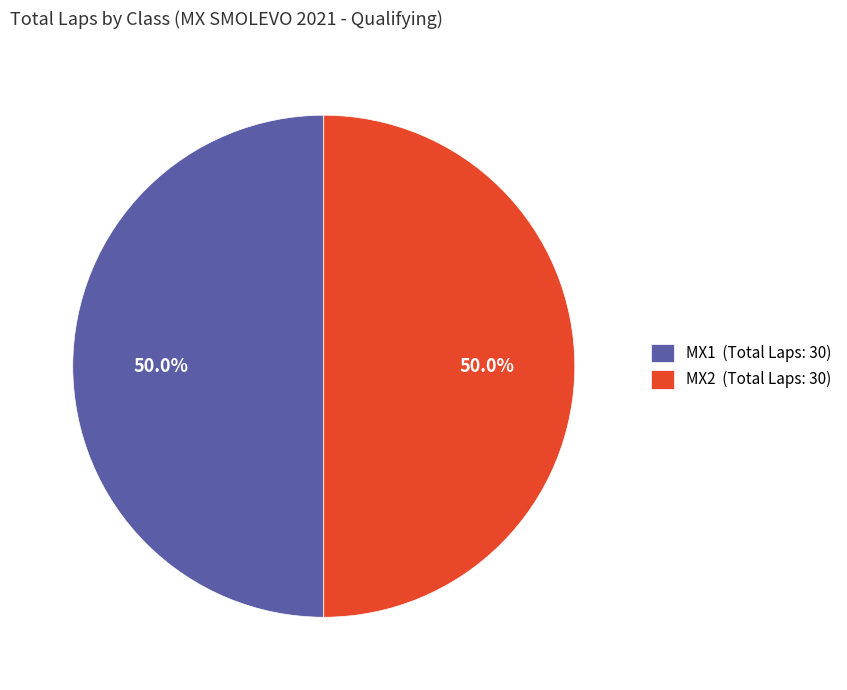

What is the ratio of the value at MX2 (Total Laps: 30) to the value at MX1 (Total Laps: 30)?

1.0